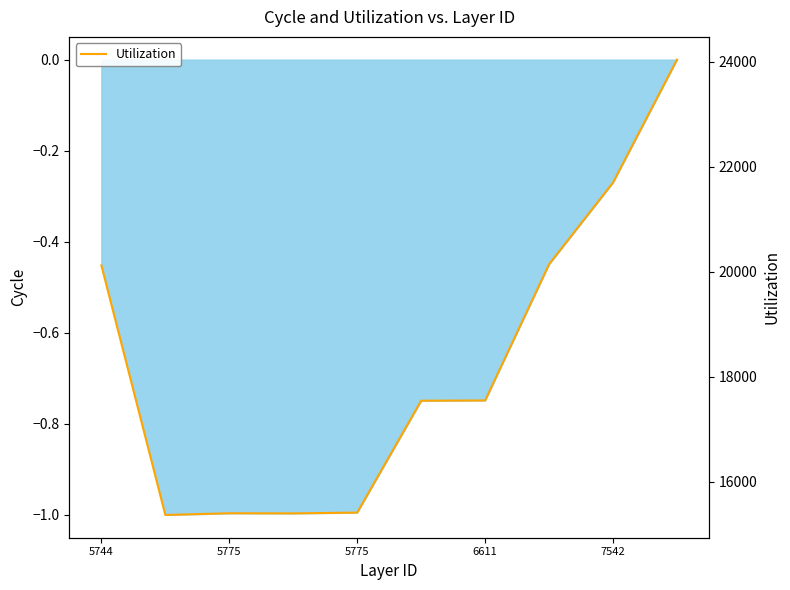

What is the difference between the maximum and minimum values?

8680